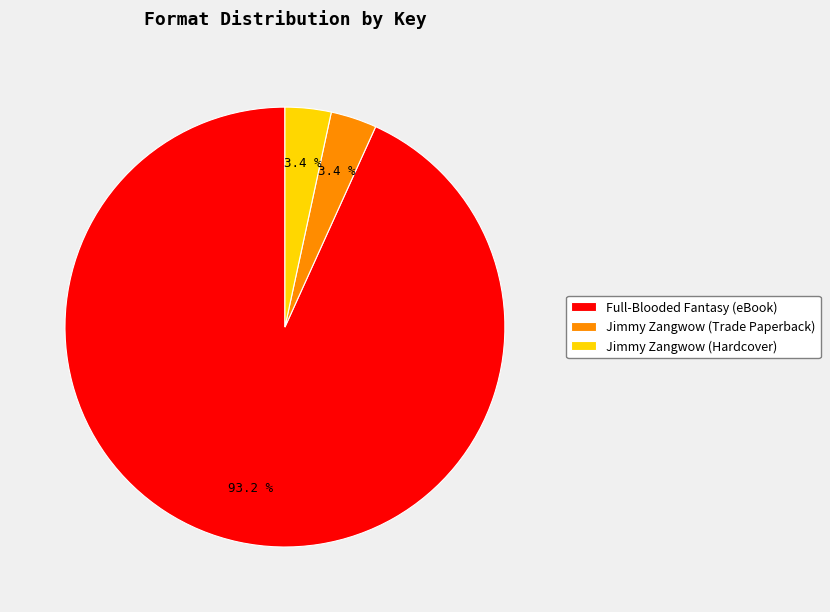

Combined, what portion of the pie is Jimmy Zangwow (Trade Paperback) and Jimmy Zangwow (Hardcover)?

6.8%